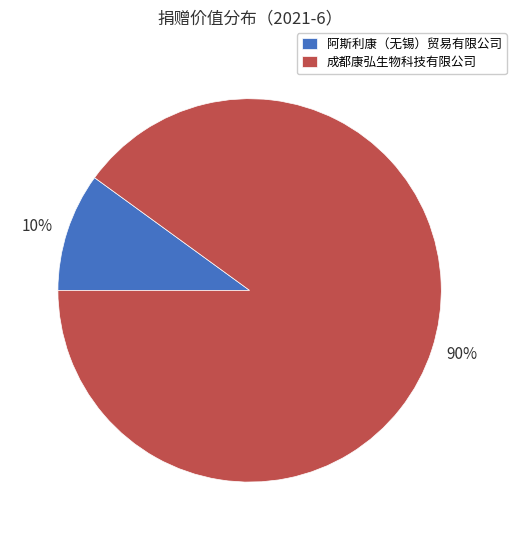

Rank the categories by value from lowest to highest.

阿斯利康（无锡）贸易有限公司, 成都康弘生物科技有限公司